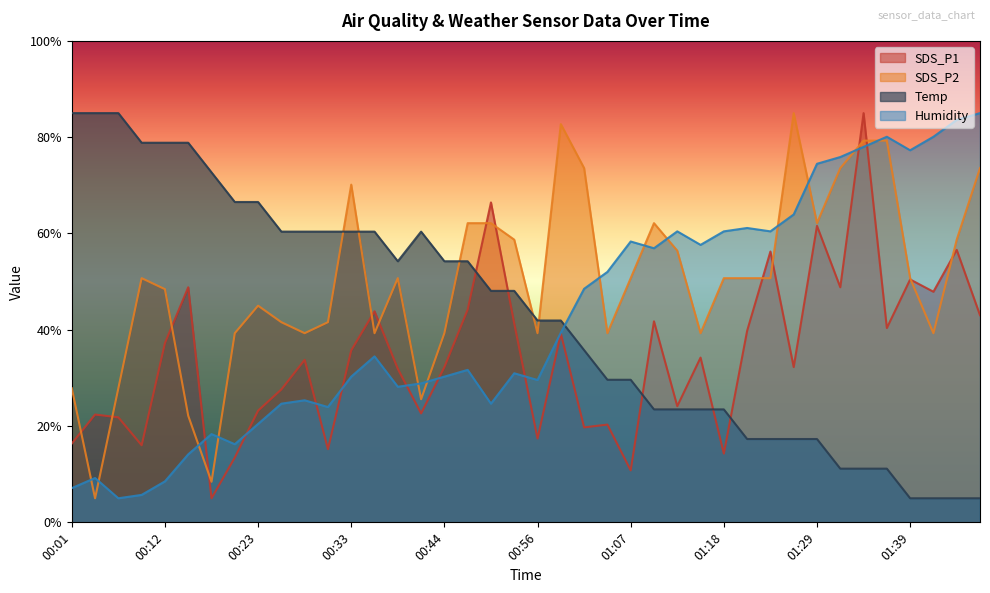

What value does the Temp series have at 01:07?

29.6